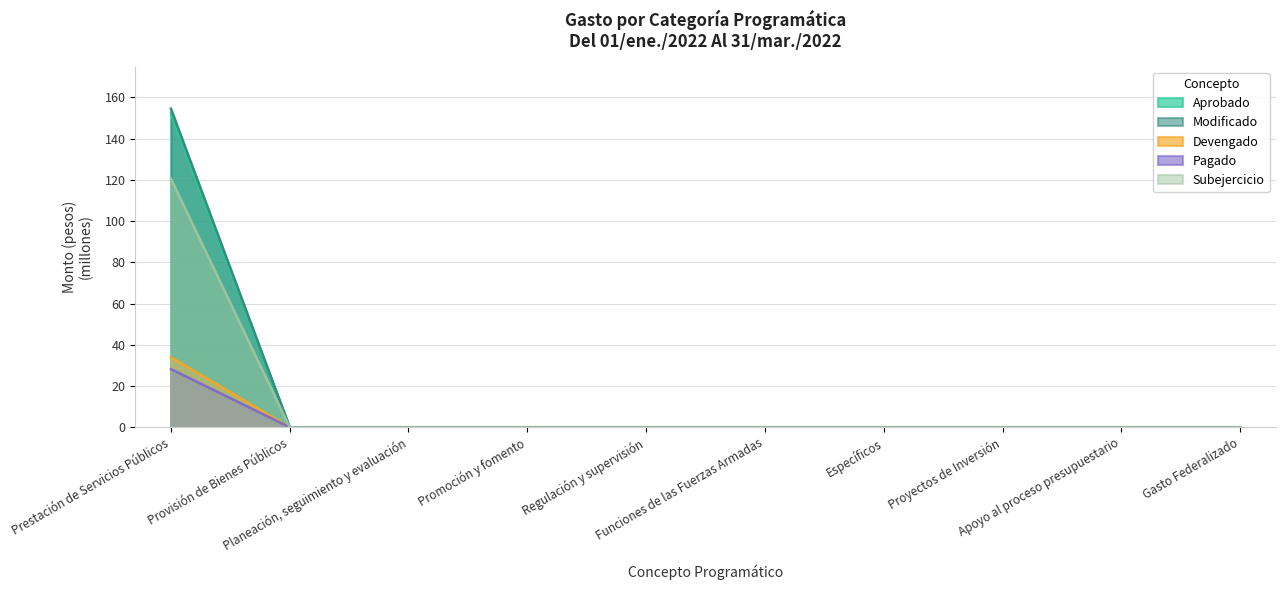

Which category has the highest value in the Devengado series?

Prestación de Servicios Públicos